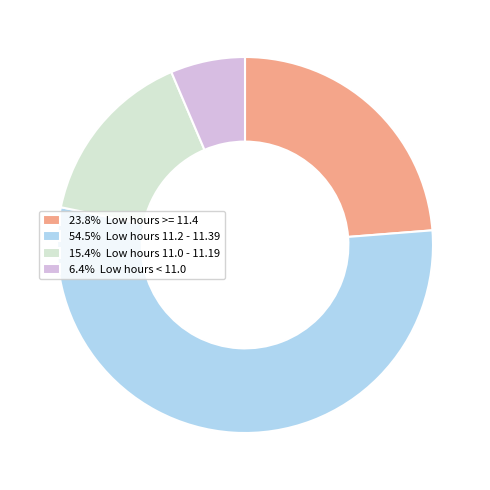

Is there any slice that represents more than half of the pie?

Yes